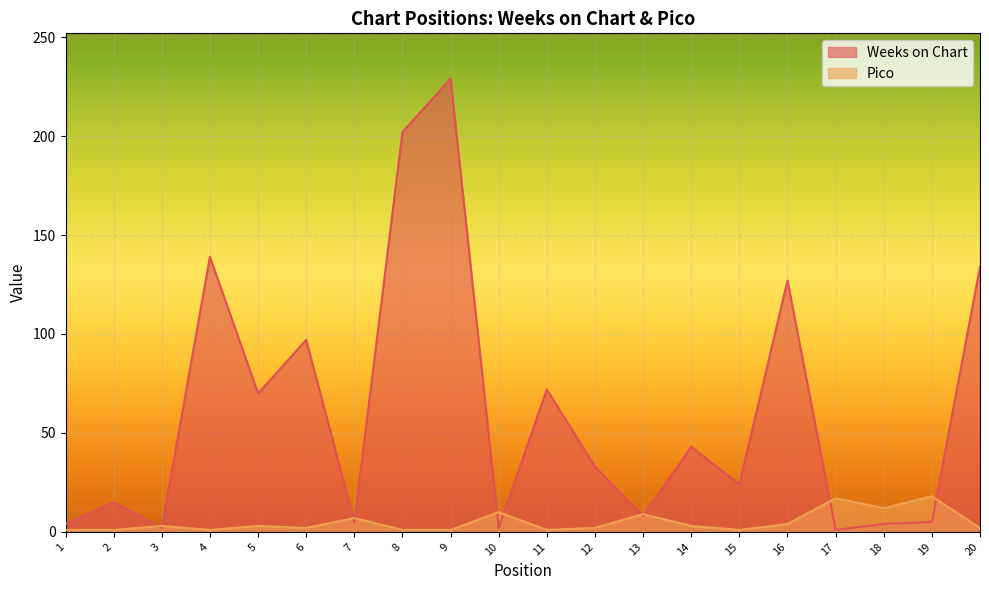

The Pico series shows 2 at 16. True or false?

False